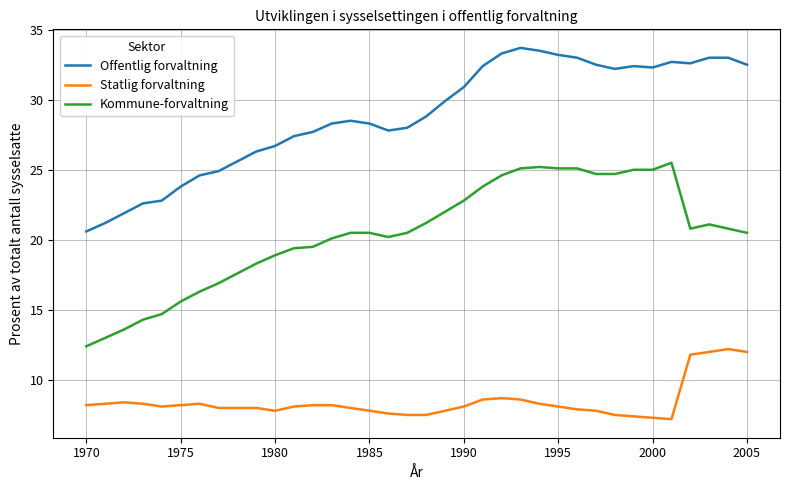

Rank the series by their average value, from lowest to highest.

Statlig forvaltning, Kommune-forvaltning, Offentlig forvaltning